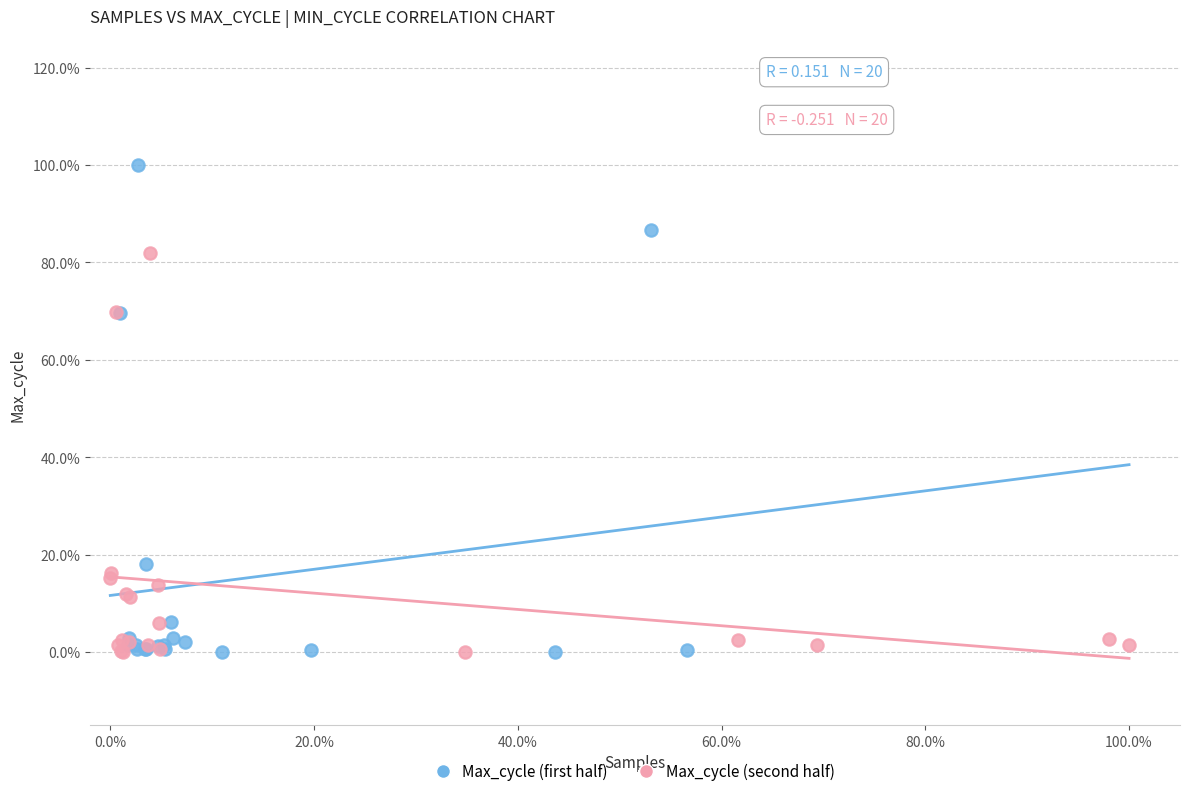

Which series has the widest spread of Y values?

Max_cycle (first half)